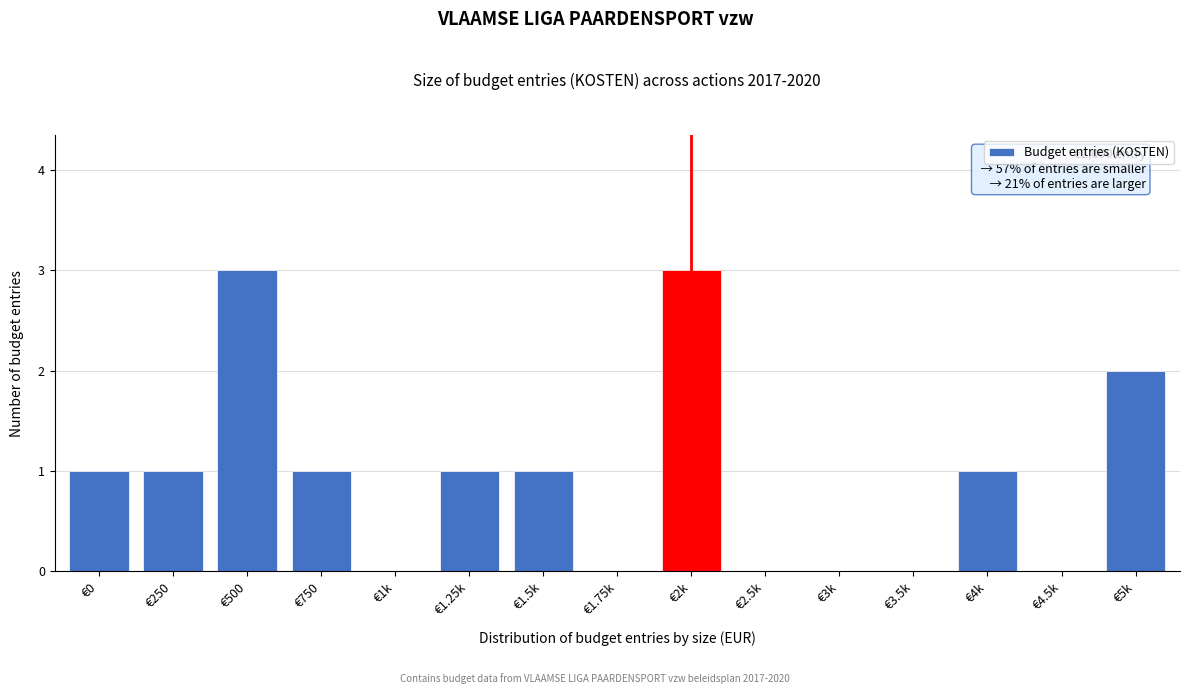

Reading left to right, transcribe all the data shown in this chart.

€0=1	€250=1	€500=3	€750=1	€1k=0	€1.25k=1	€1.5k=1	€1.75k=0	€2k=3	€2.5k=0	€3k=0	€3.5k=0	€4k=1	€4.5k=0	€5k=2